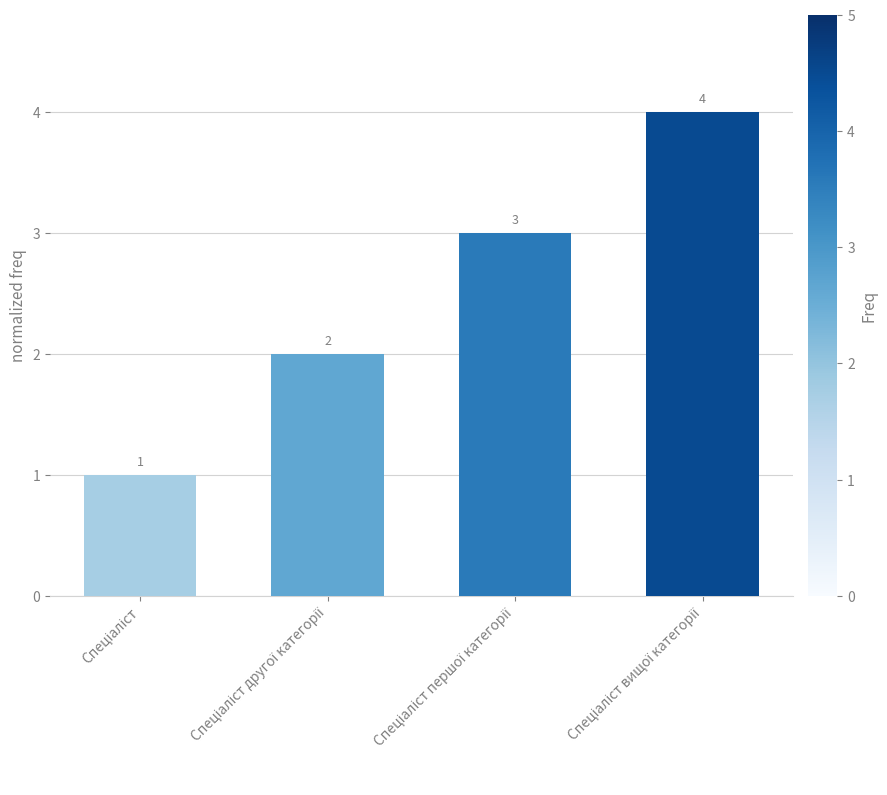

What is the minimum value shown in the chart?

1